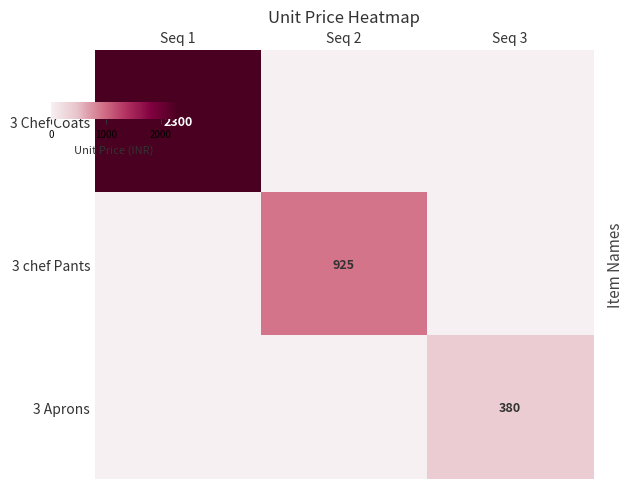

What is the approximate value of 3 chef Pants at Seq 2, to the nearest 50?

900